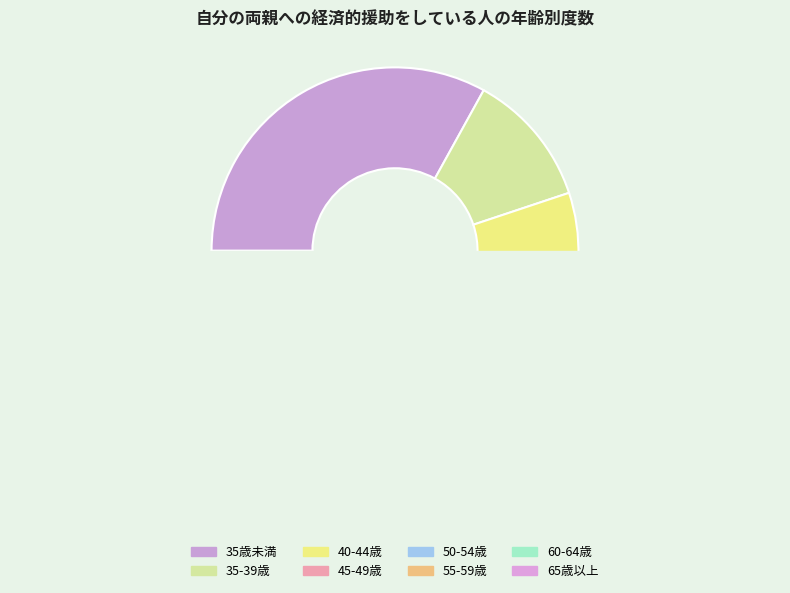

Is the sum of 50-54歳 and 60-64歳 greater than half?

No